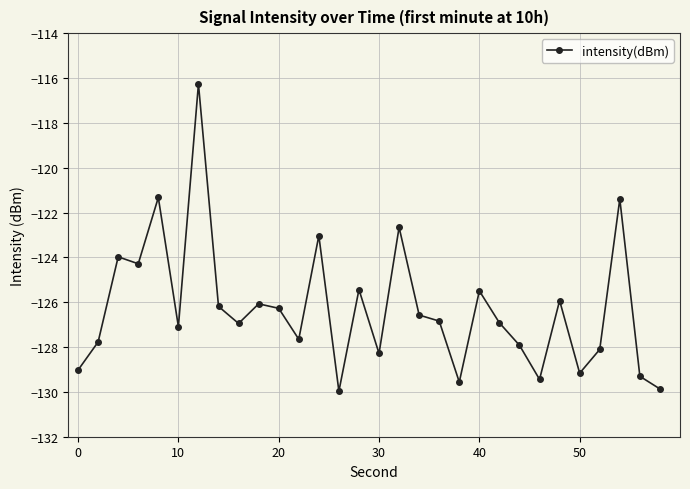

How many data points are less than -126?

20